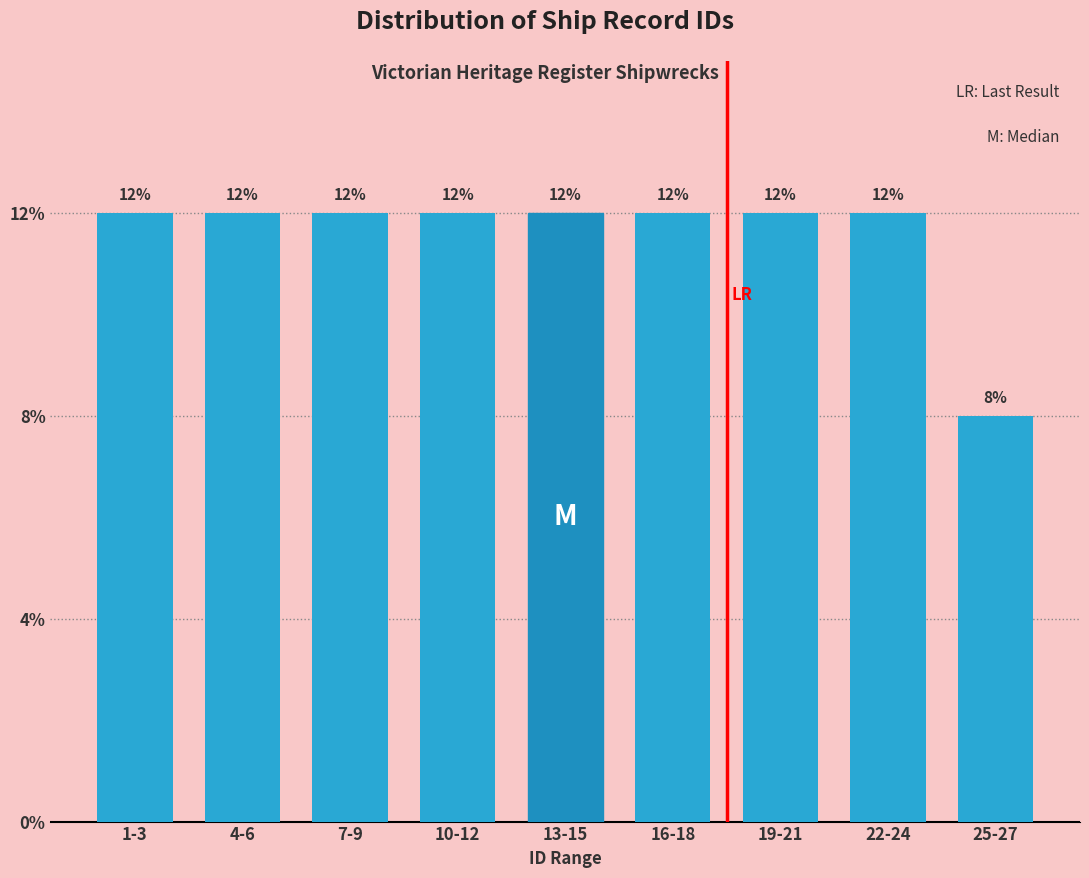

Does the chart contain any negative values?

No